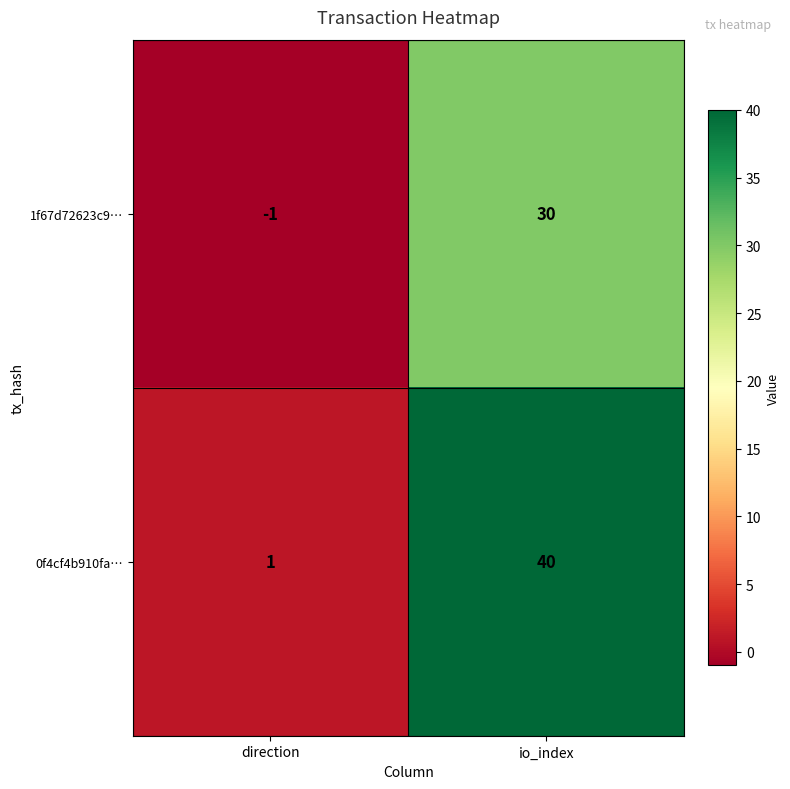

List the series in order of their peak value, lowest first.

1f67d72623c9…, 0f4cf4b910fa…